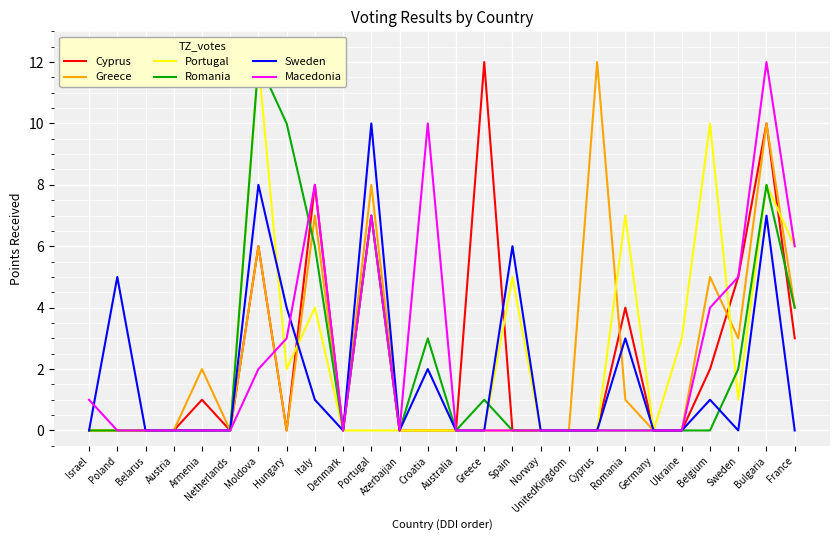

How many interior local valleys does the Macedonia series have?

2